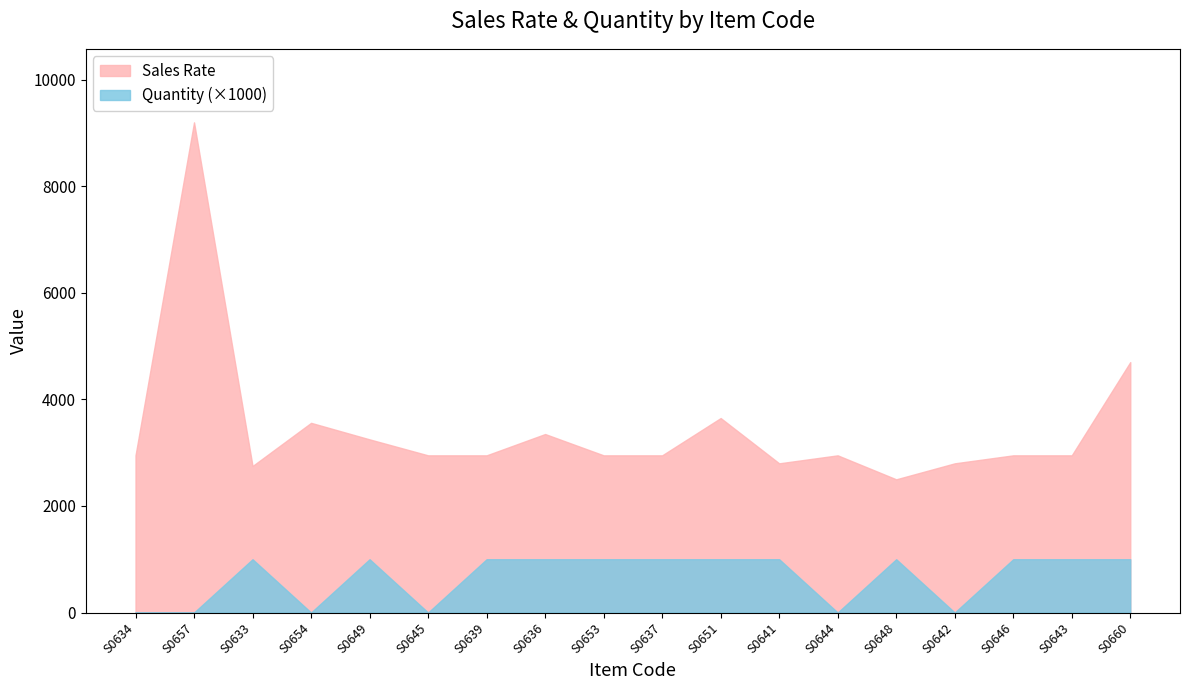

Which series has the largest total across all categories?

Sales Rate